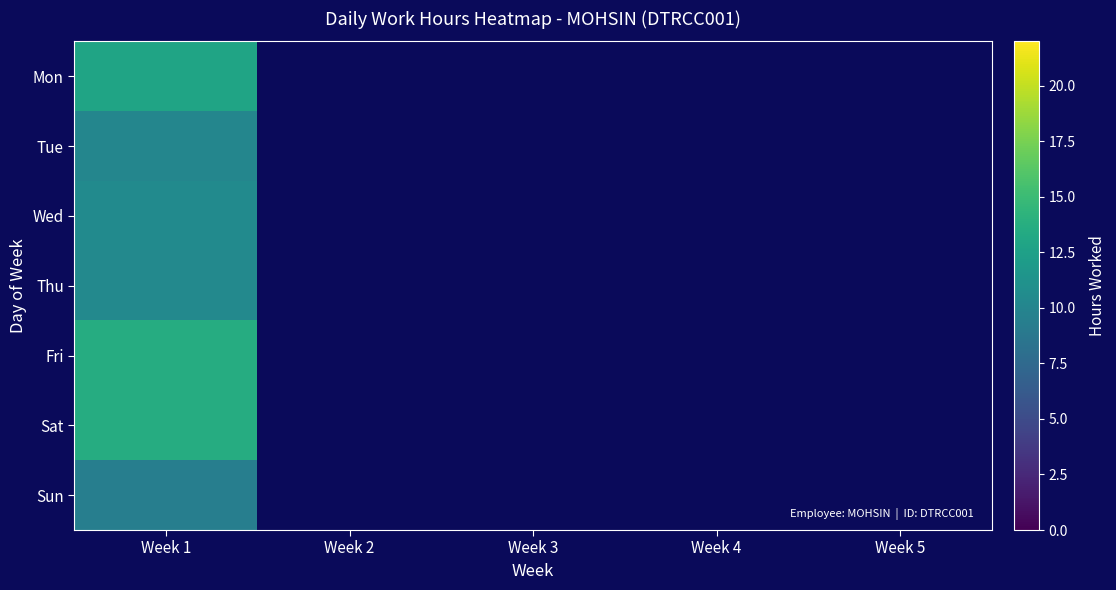

What is the approximate value of Wed at Week 1?

10.6